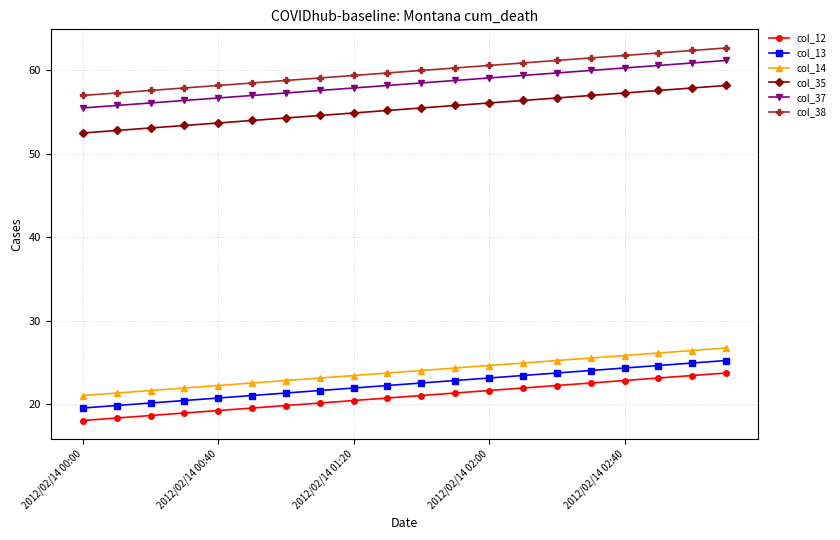

True or false: col_38 and col_37 cross at least once.

False